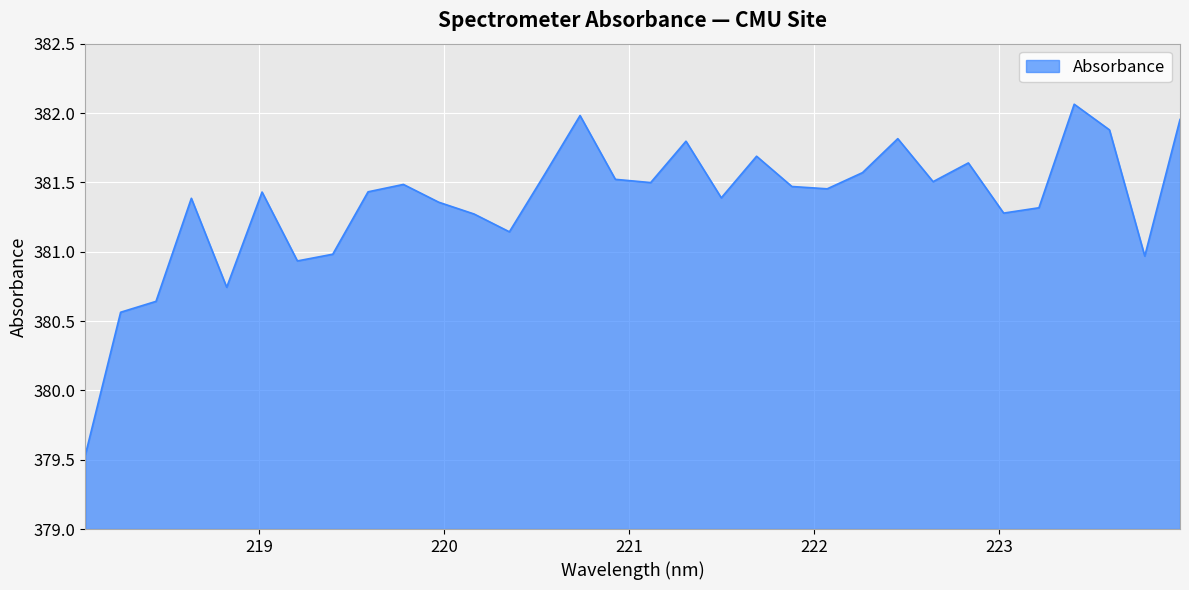

What is the minimum value shown in the chart?

379.5